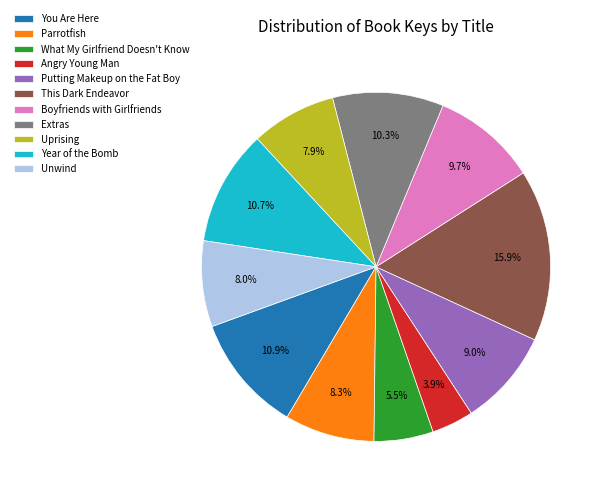

To the nearest percent, what is the difference between the largest and smallest slice percentages?

12%